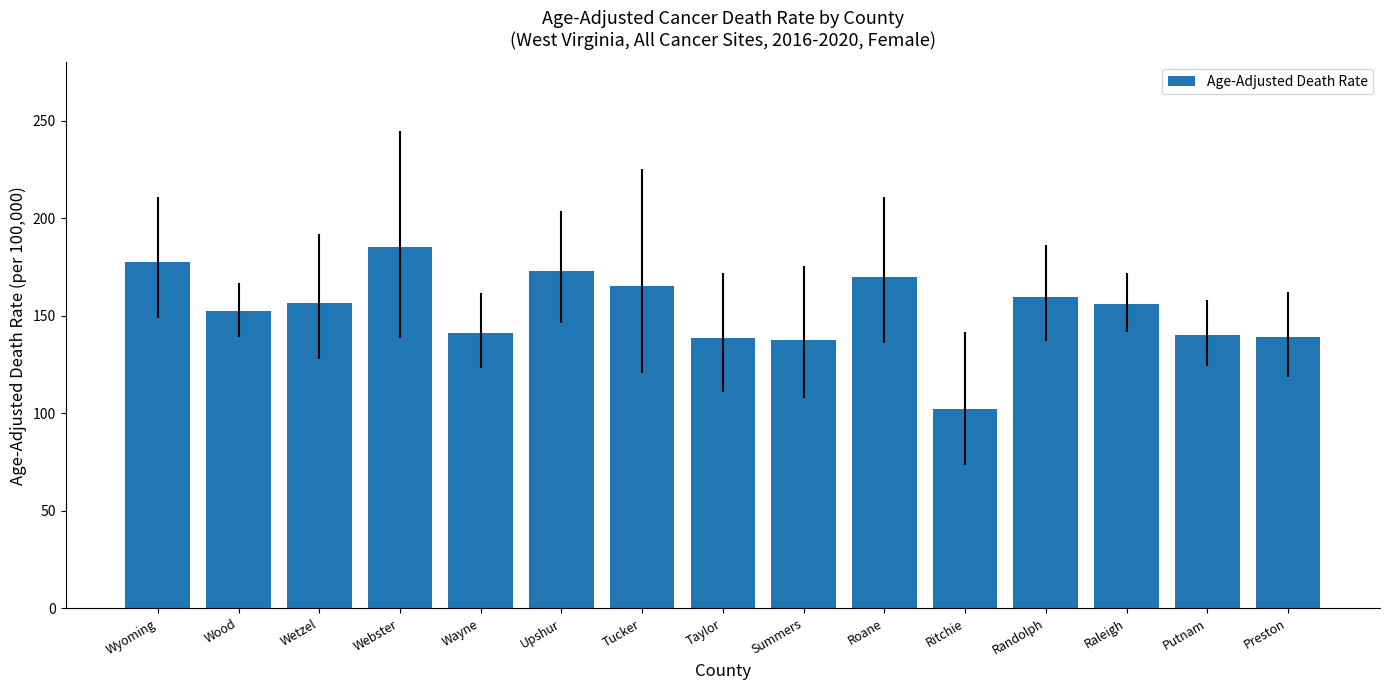

True or false: the data shows 155.7 at Ritchie.

False